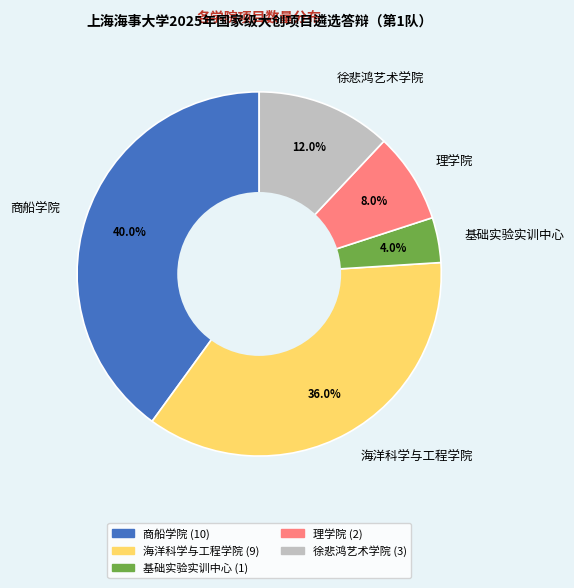

Between 徐悲鸿艺术学院 and 海洋科学与工程学院, which is larger?

海洋科学与工程学院